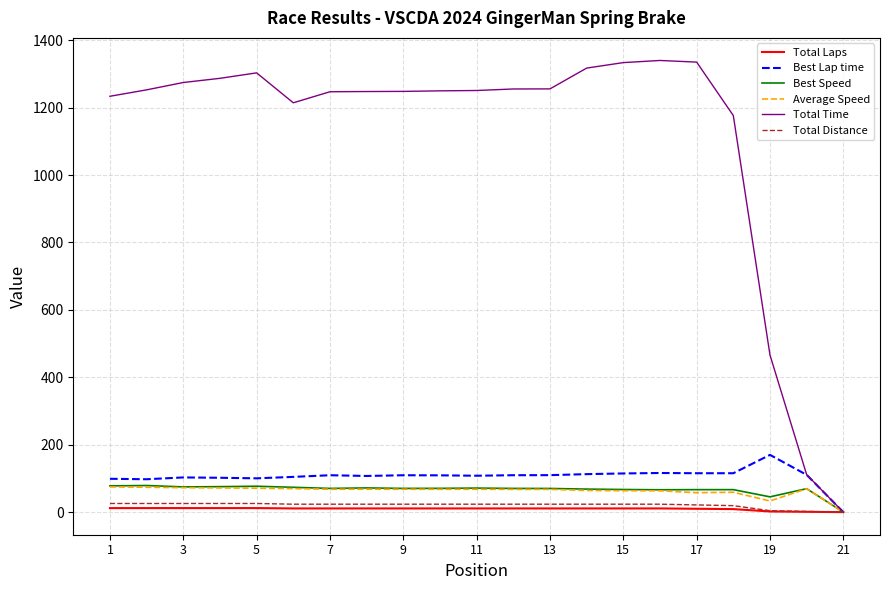

What is the highest value of the Total Time series?

1339.8